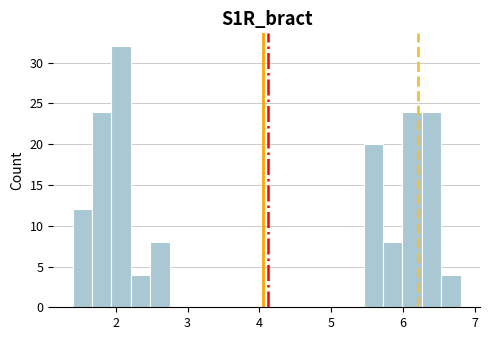

Read against the x-axis, roughly where is the centre of the tallest bar?

2.1